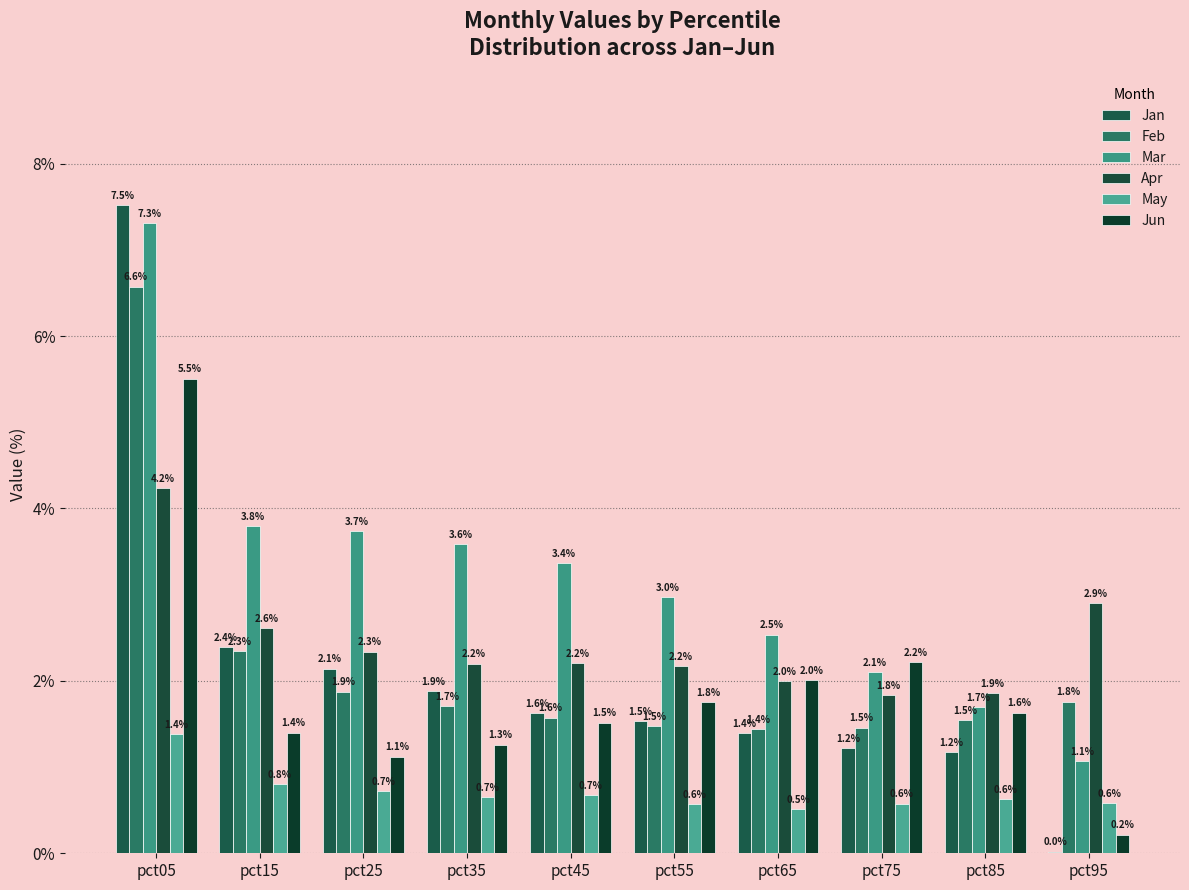

What is the average value of the May series?

0.7